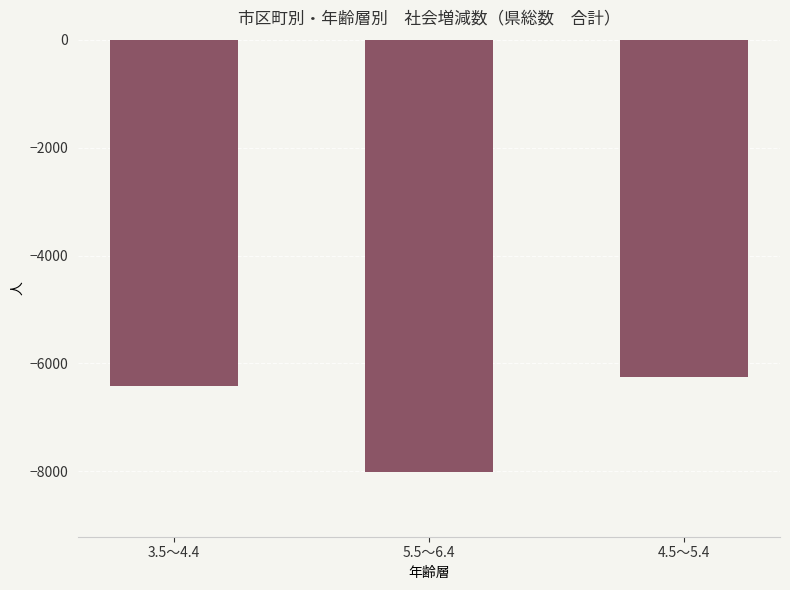

Is it true that the value at 4.5～5.4 is -6245?

True